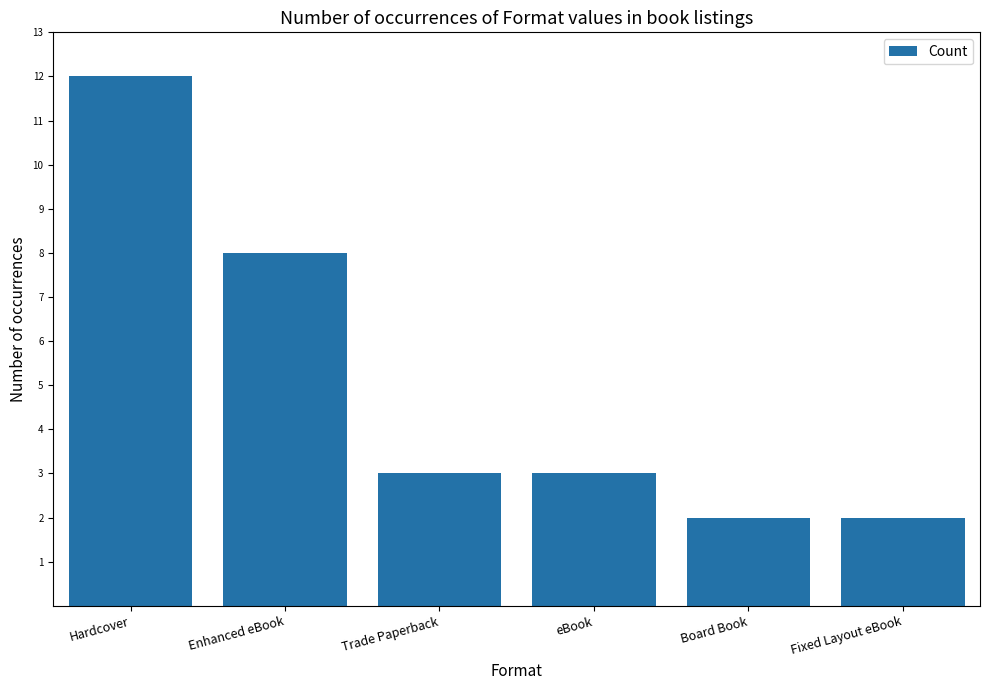

Are the bars grouped side by side (vs. stacked)?

No